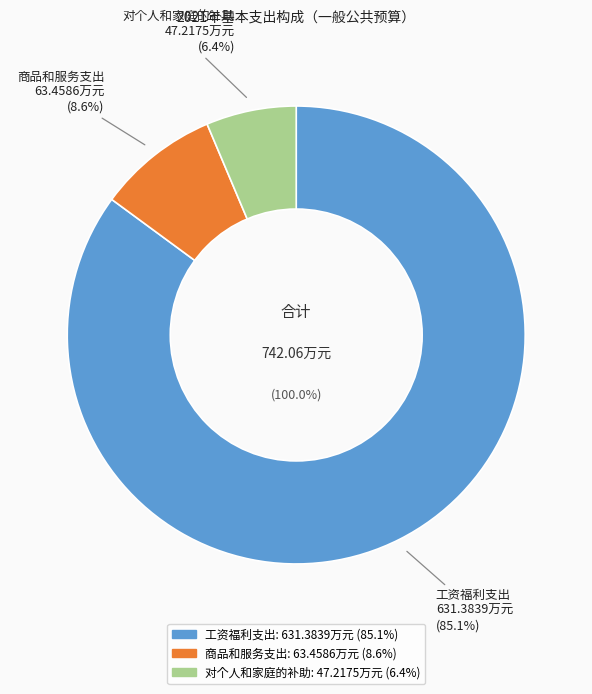

What is the ratio of the value at 商品和服务支出 to the value at 对个人和家庭的补助?

1.3